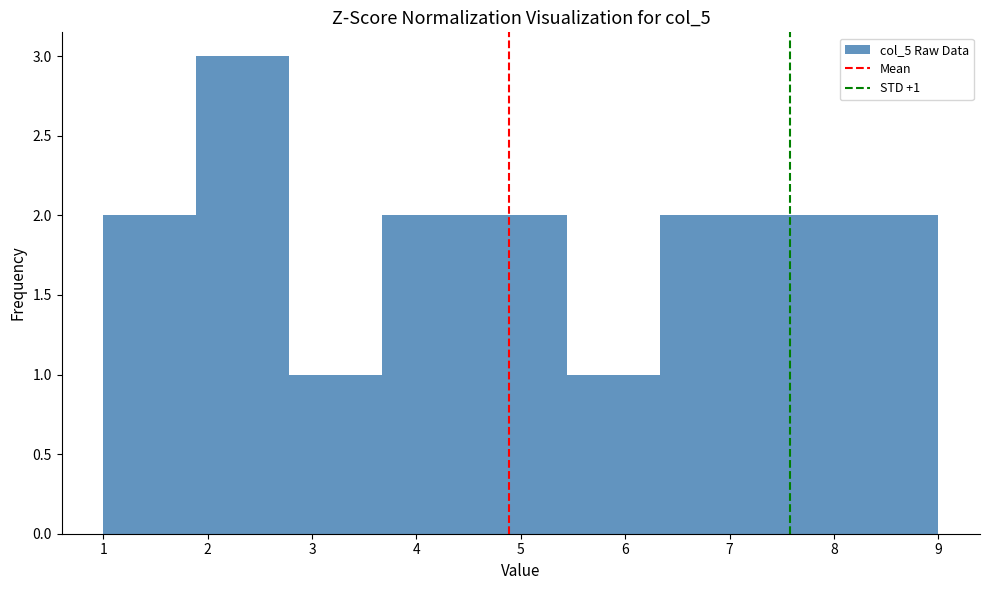

Which range on the x-axis has the tallest bar?

1.9 to 2.8